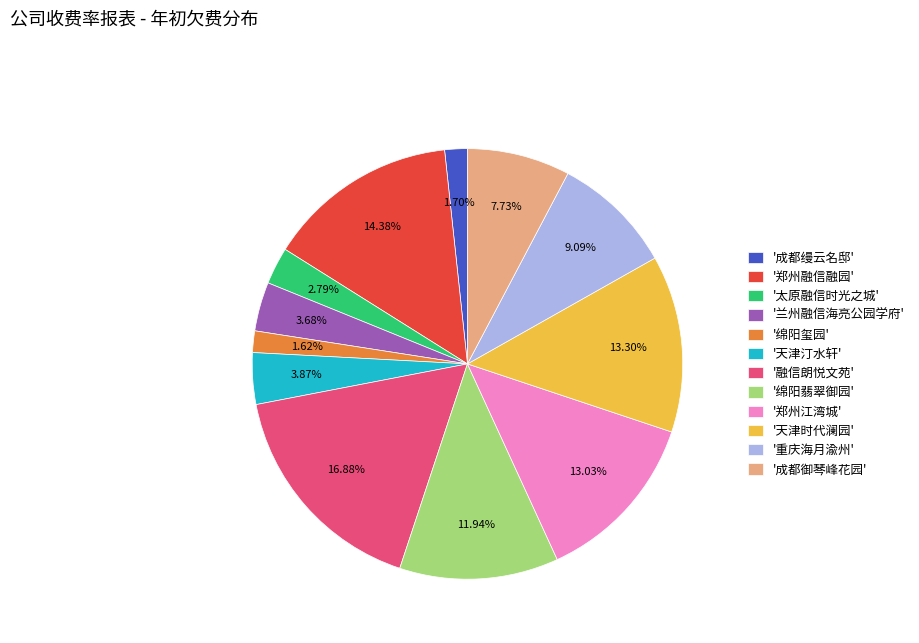

Between '郑州江湾城' and '融信朗悦文苑', which is larger?

'融信朗悦文苑'